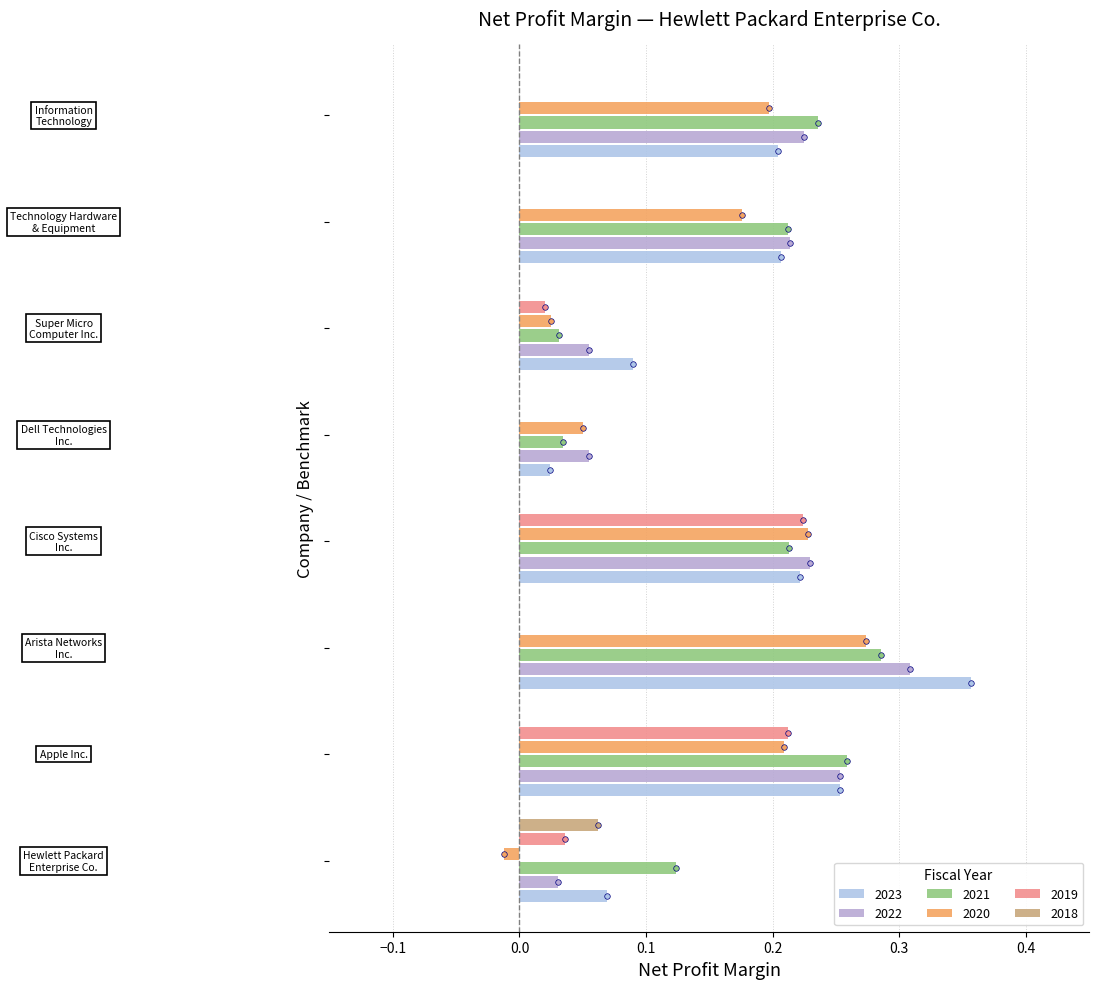

Reading left to right, extract all data points from this chart.

2023: Hewlett Packard
Enterprise Co.=0.1	Apple Inc.=0.3	Arista Networks
Inc.=0.4	Cisco Systems
Inc.=0.2	Dell Technologies
Inc.=0.0	Super Micro
Computer Inc.=0.1	Technology Hardware
& Equipment=0.2	Information
Technology=0.2
2022: Hewlett Packard
Enterprise Co.=0.0	Apple Inc.=0.3	Arista Networks
Inc.=0.3	Cisco Systems
Inc.=0.2	Dell Technologies
Inc.=0.1	Super Micro
Computer Inc.=0.1	Technology Hardware
& Equipment=0.2	Information
Technology=0.2
2021: Hewlett Packard
Enterprise Co.=0.1	Apple Inc.=0.3	Arista Networks
Inc.=0.3	Cisco Systems
Inc.=0.2	Dell Technologies
Inc.=0.0	Super Micro
Computer Inc.=0.0	Technology Hardware
& Equipment=0.2	Information
Technology=0.2
2020: Hewlett Packard
Enterprise Co.=-0.0	Apple Inc.=0.2	Arista Networks
Inc.=0.3	Cisco Systems
Inc.=0.2	Dell Technologies
Inc.=0.1	Super Micro
Computer Inc.=0.0	Technology Hardware
& Equipment=0.2	Information
Technology=0.2
2019: Hewlett Packard
Enterprise Co.=0.0	Apple Inc.=0.2	Arista Networks
Inc.=0.0	Cisco Systems
Inc.=0.2	Dell Technologies
Inc.=0.0	Super Micro
Computer Inc.=0.0	Technology Hardware
& Equipment=0.0	Information
Technology=0.0
2018: Hewlett Packard
Enterprise Co.=0.1	Apple Inc.=0.0	Arista Networks
Inc.=0.0	Cisco Systems
Inc.=0.0	Dell Technologies
Inc.=0.0	Super Micro
Computer Inc.=0.0	Technology Hardware
& Equipment=0.0	Information
Technology=0.0